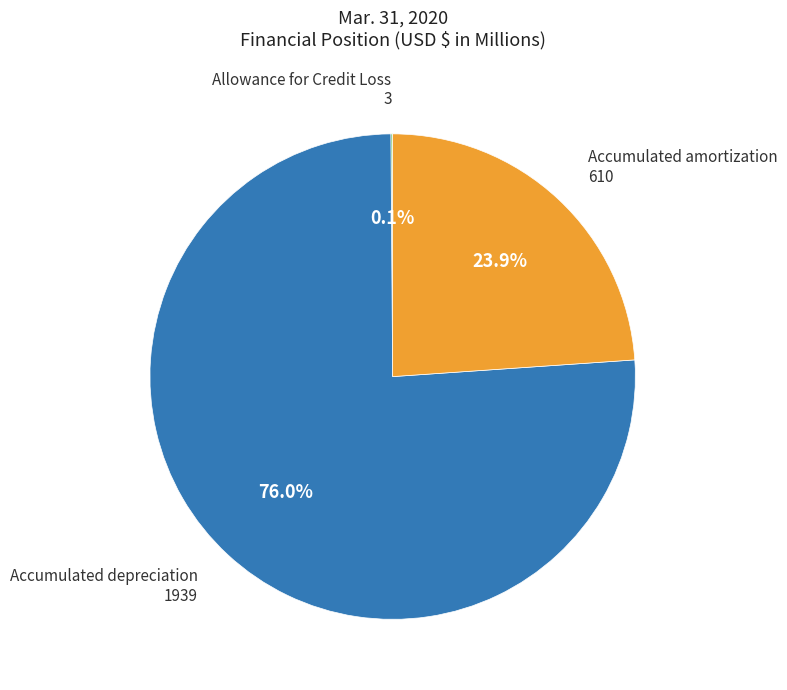

Is there a majority slice in this chart?

Yes